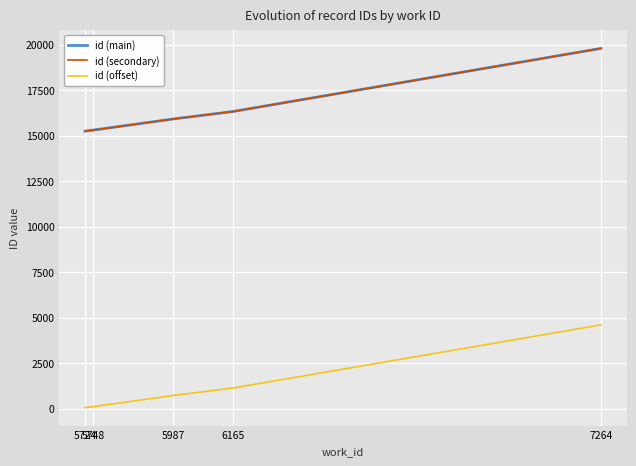

True or false: id (offset) and id (secondary) cross at least once.

False